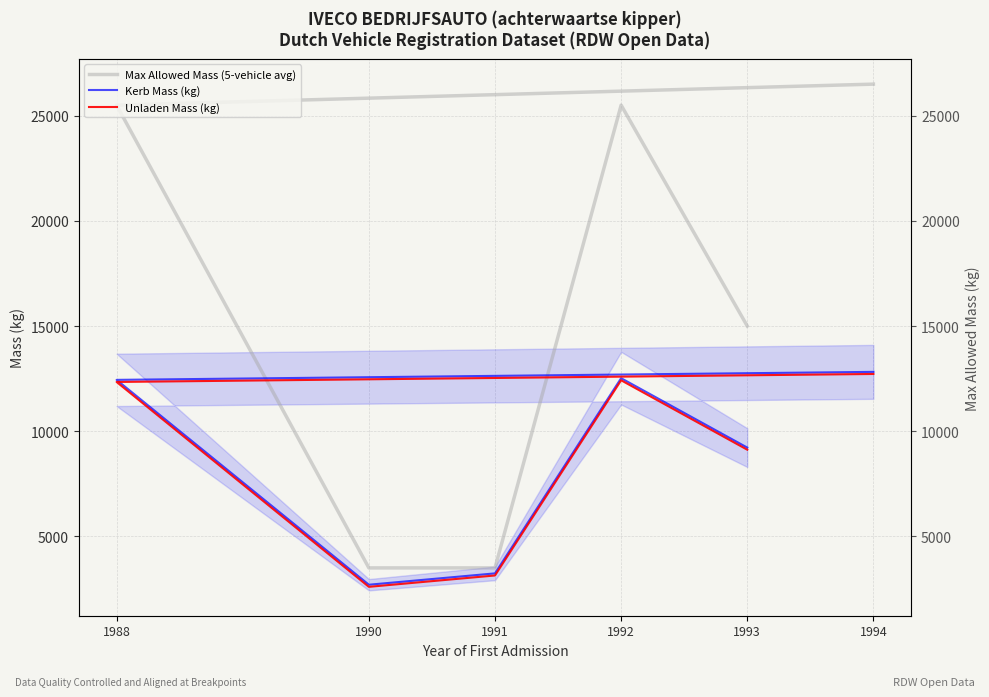

List the series in order of their peak value, highest first.

Max Allowed Mass (5-vehicle avg), Kerb Mass (kg), Unladen Mass (kg)